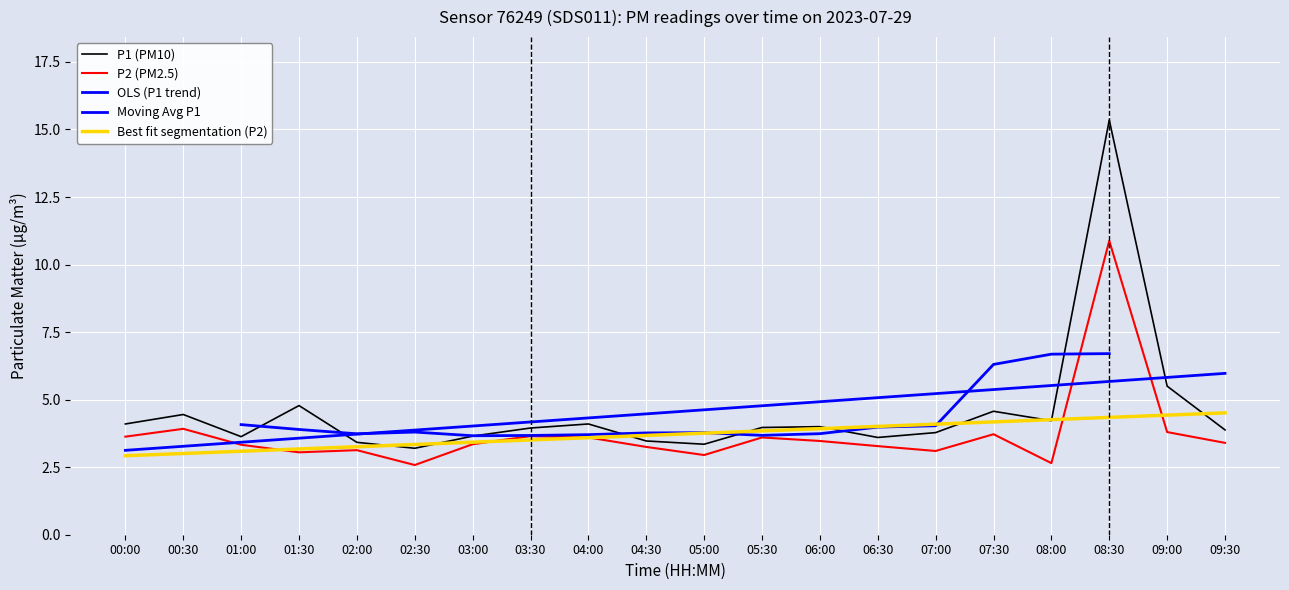

True or false: P2 has a value of 5.7 at 03:00.

False